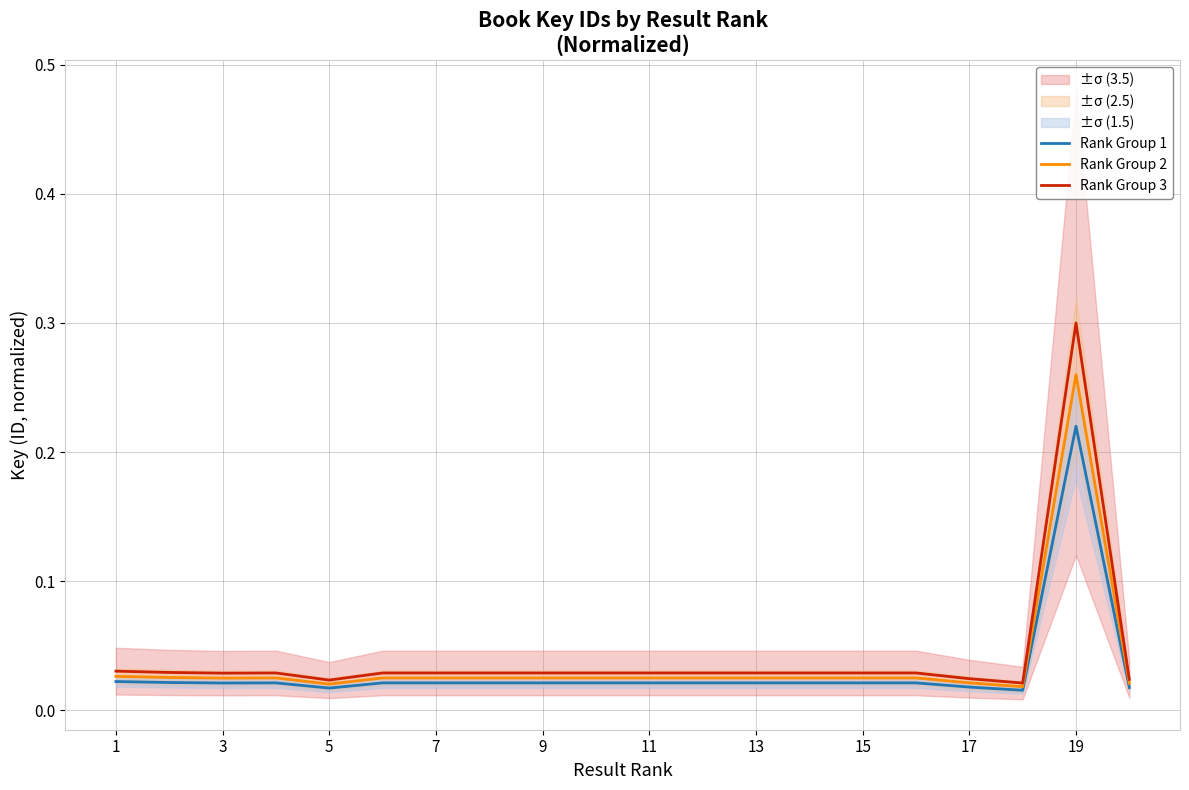

In Rank Group 1, how many points are higher than both neighbors (excluding endpoints)?

4